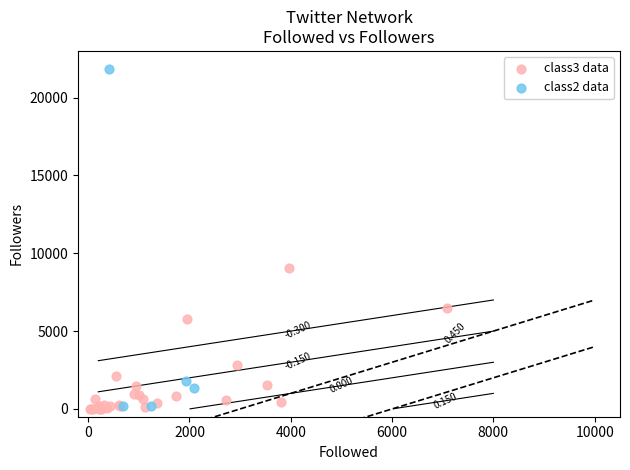

Which series has the largest Y range (max minus min)?

class2 data